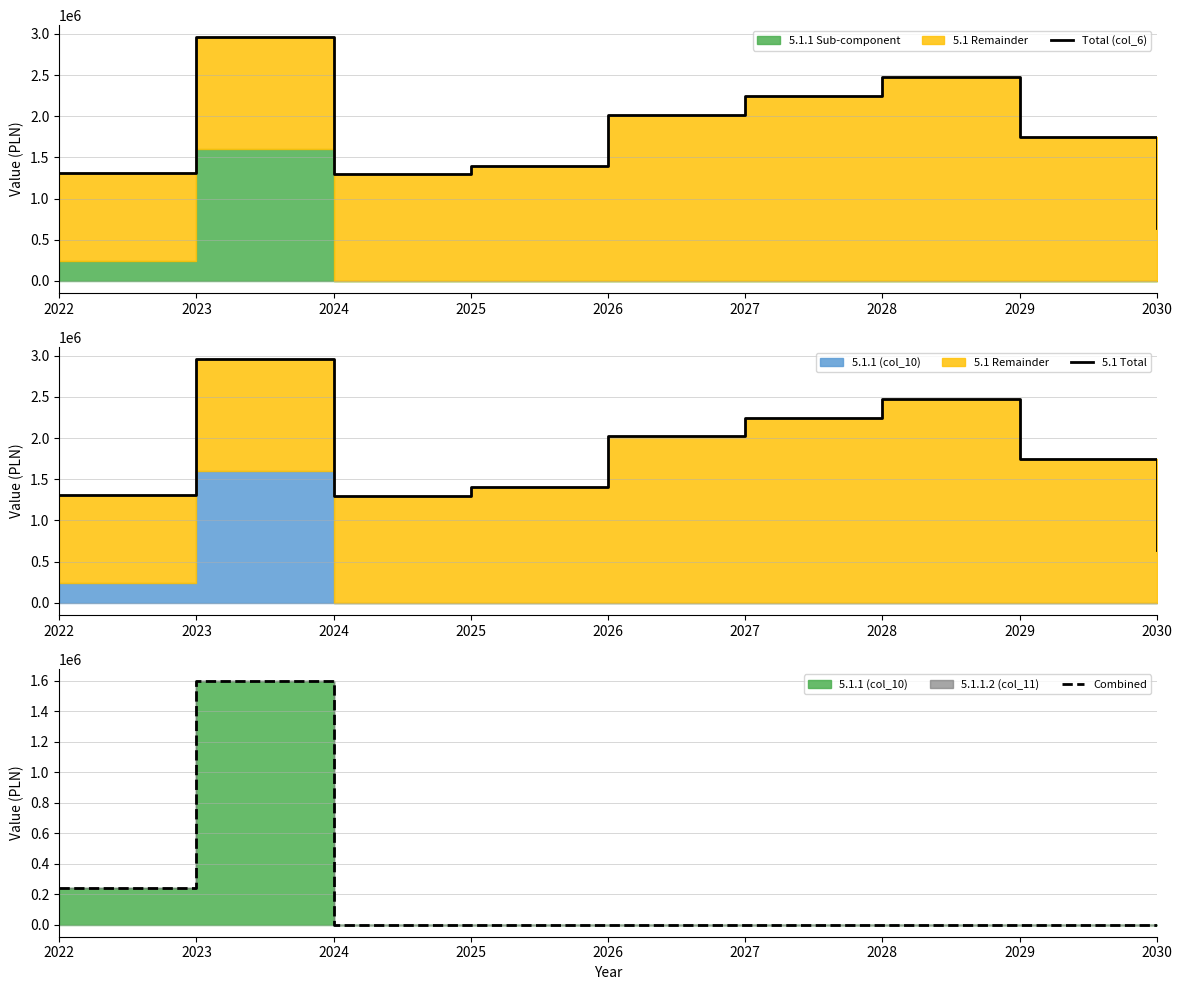

Reading left to right, extract all data points from this chart.

Total (col_6): 1312008.2	2959118.2	1300297.0	1400297.0	2019954.0	2249857.0	2478788.0	1748028.2	645330.2
5.1 Total: 1312008.2	2959118.2	1300297.0	1400297.0	2019954.0	2249857.0	2478788.0	1748028.2	645330.2
Combined: 240649.0	1598044.0	0.0	0.0	0.0	0.0	0.0	0.0	0.0